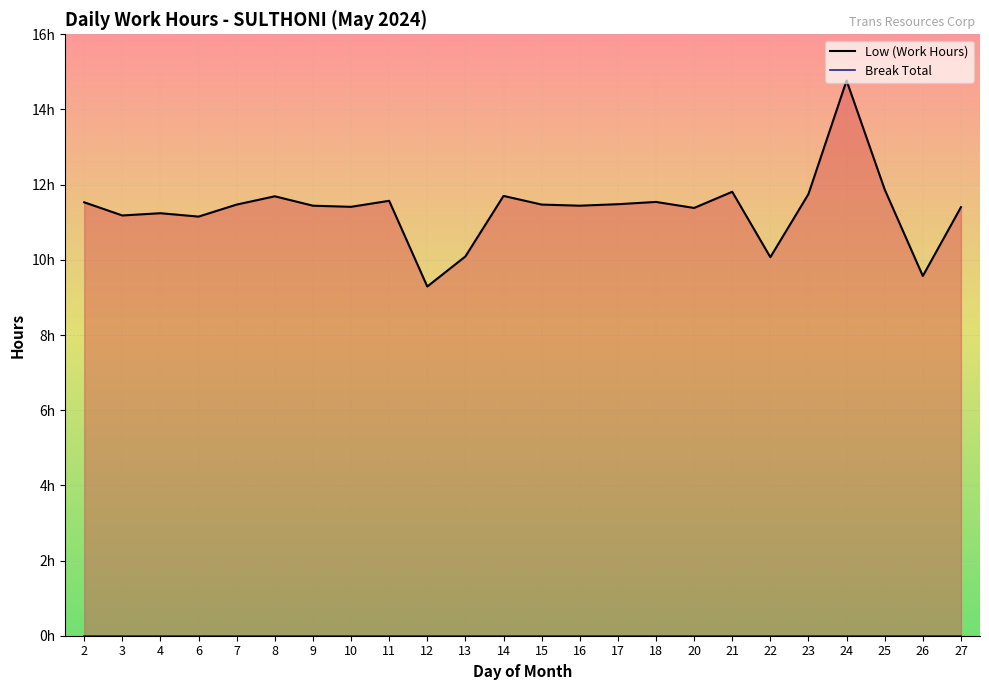

Reading left to right, extract all data points from this chart.

Low (Work Hours): 2=11.5	3=11.2	4=11.2	6=11.2	7=11.5	8=11.7	9=11.4	10=11.4	11=11.6	12=9.3	13=10.1	14=11.7	15=11.5	16=11.4	17=11.5	18=11.5	20=11.4	21=11.8	22=10.1	23=11.8	24=14.8	25=11.9	26=9.6	27=11.4
Break Total: 2=0.0	3=0.0	4=0.0	6=0.0	7=0.0	8=0.0	9=0.0	10=0.0	11=0.0	12=0.0	13=0.0	14=0.0	15=0.0	16=0.0	17=0.0	18=0.0	20=0.0	21=0.0	22=0.0	23=0.0	24=0.0	25=0.0	26=0.0	27=0.0